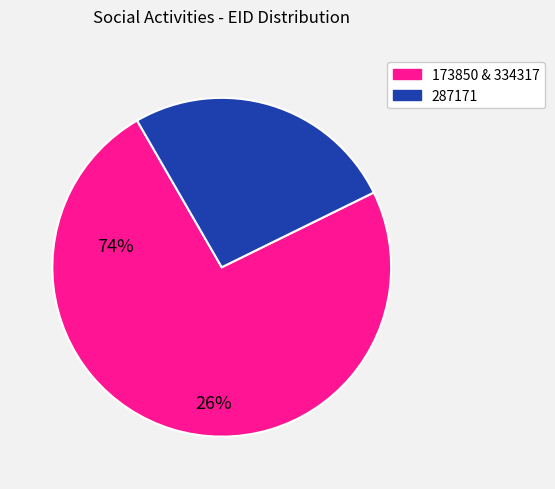

Is the sum of 287171 and 173850 & 334317 greater than half?

Yes